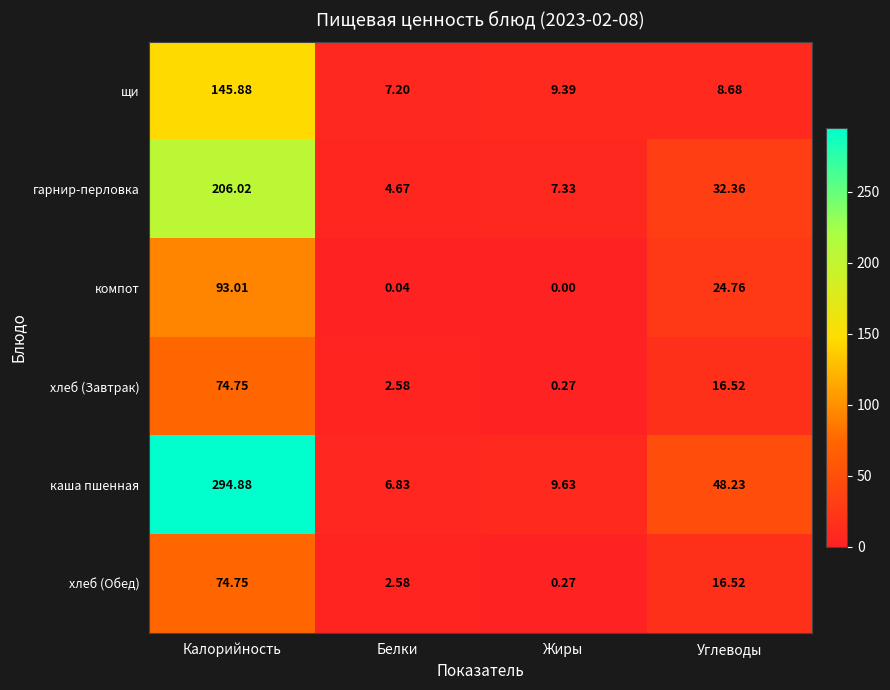

Where does the щи series first go above 9?

Калорийность